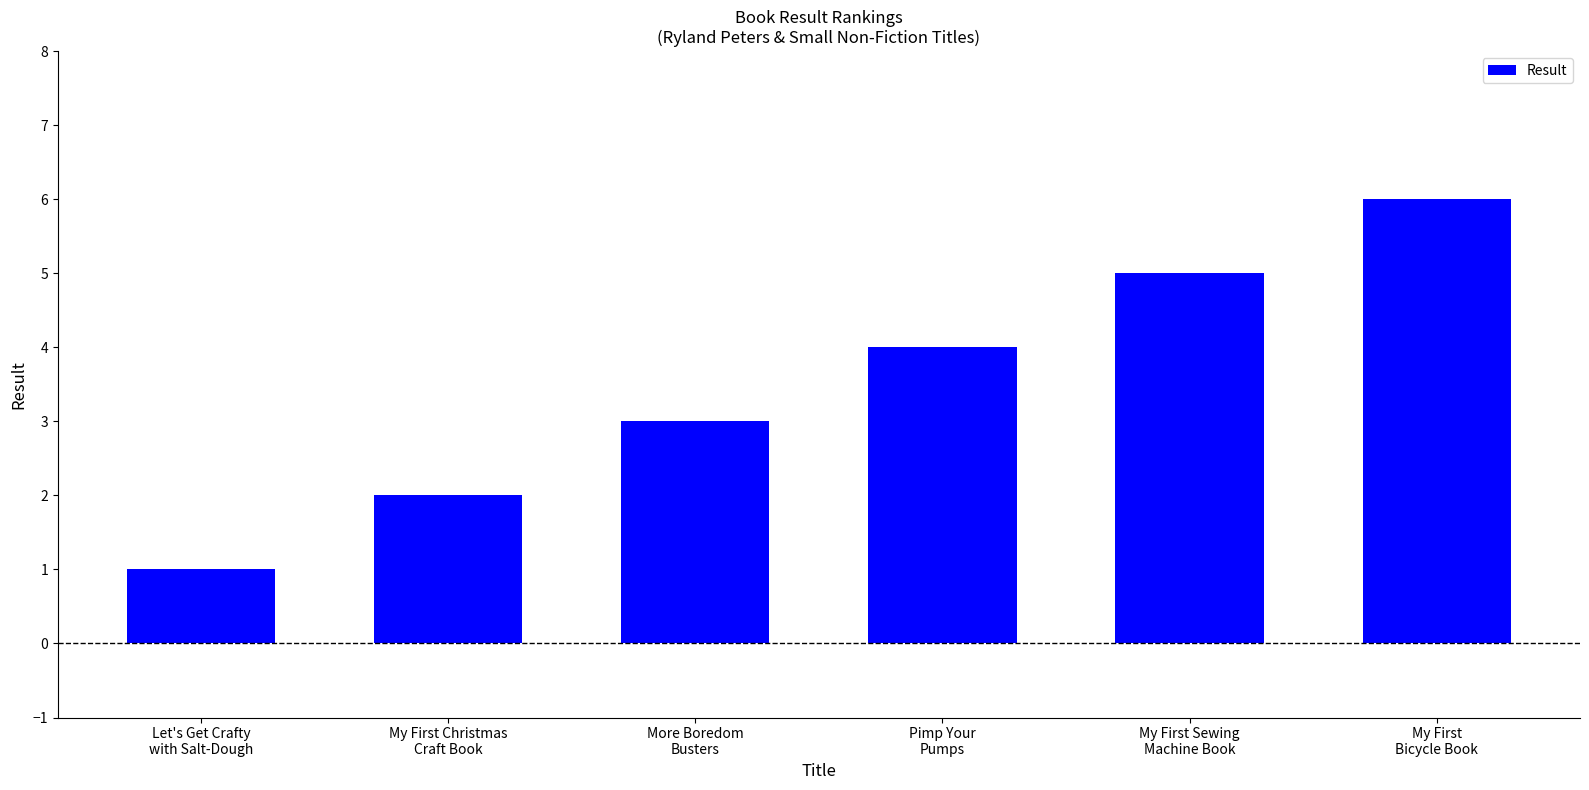

Reading right to left, transcribe all the data shown in this chart.

6	5	4	3	2	1